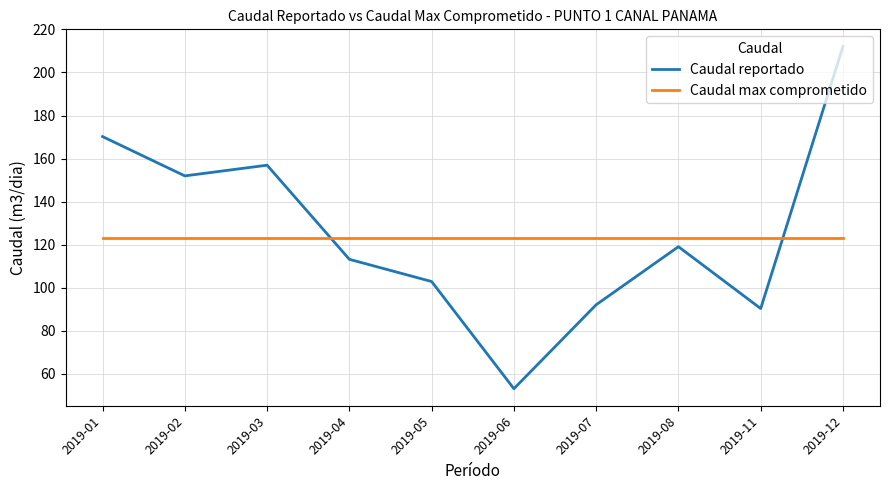

What is the greatest value displayed?

212.1